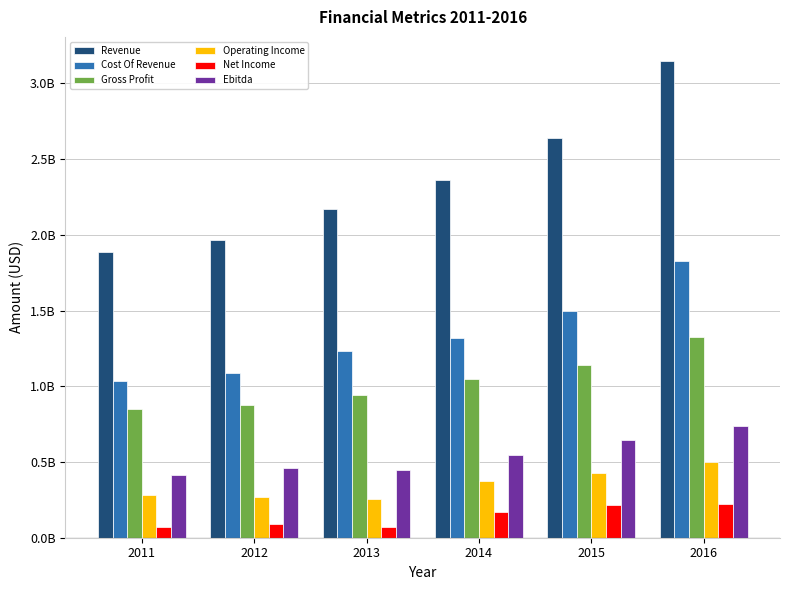

What is the value of the Cost Of Revenue bar at the 5th from the left?

1497500000